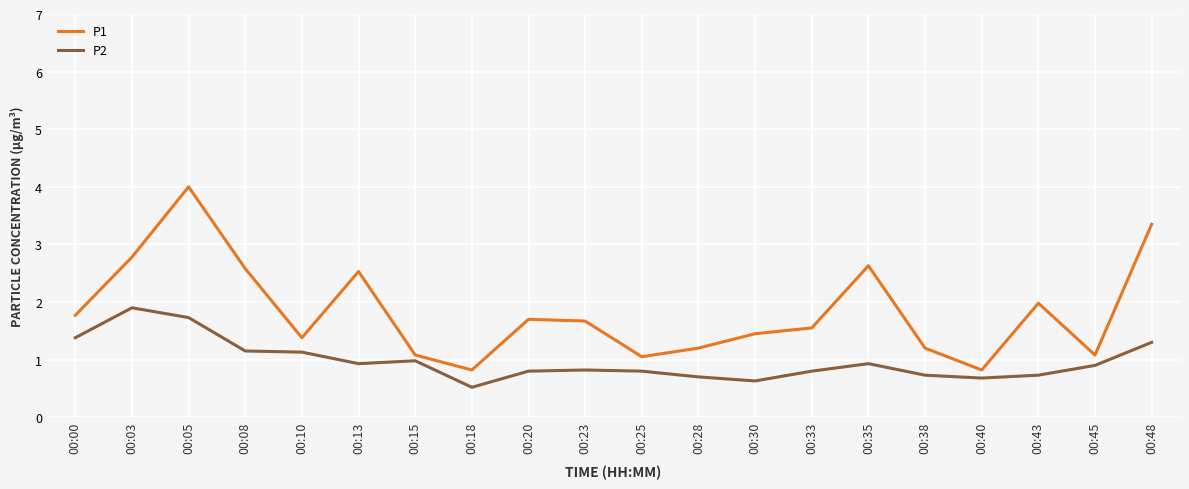

The P1 series shows 1.7 at 00:23. True or false?

True